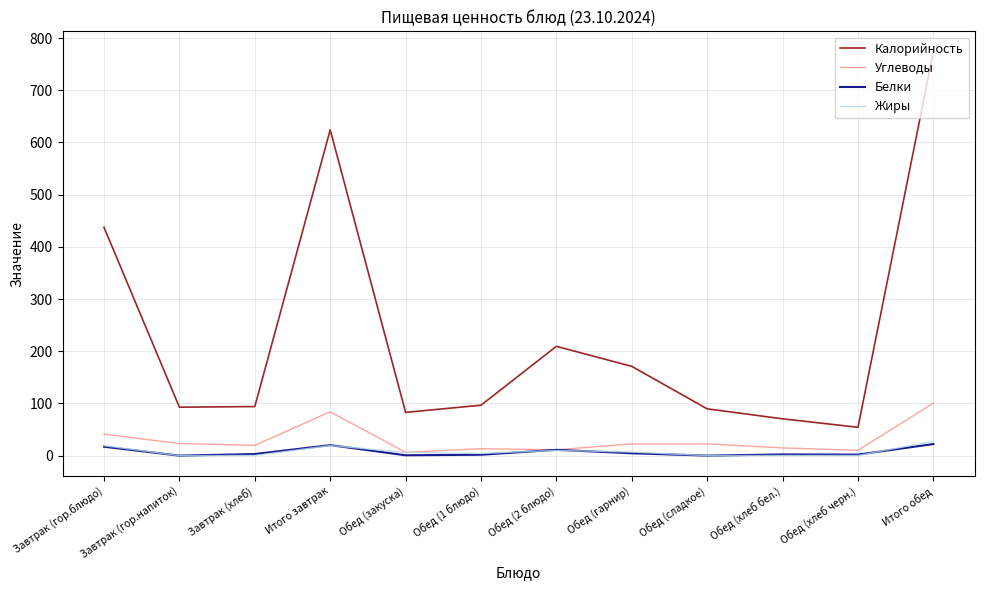

Where does the Углеводы series first go above 22?

Завтрак (гор.блюдо)